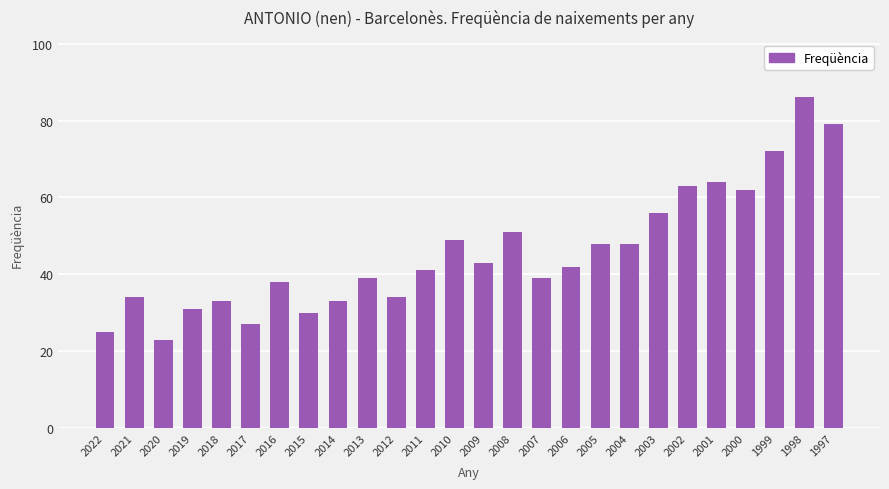

The value at 2005 is 64. True or false?

False